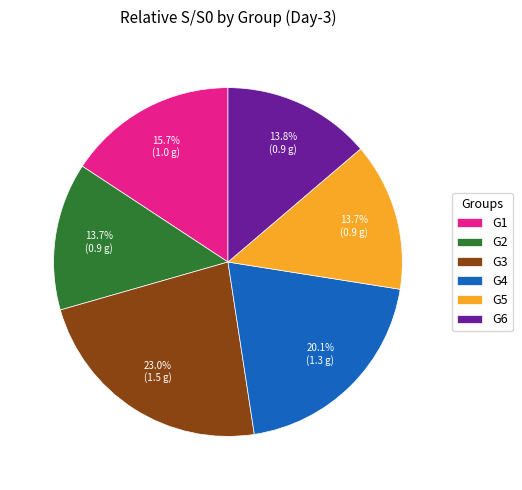

How much of the chart is everything except G1?

84.3%